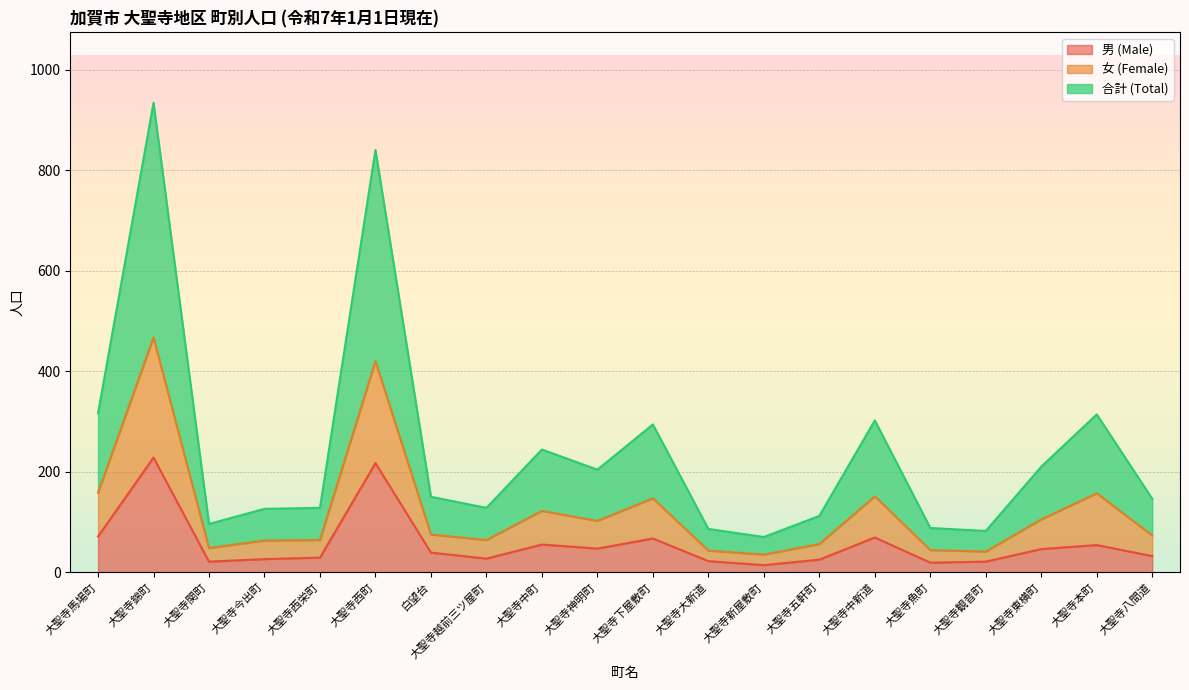

What is the label of the 5th point from the right?

大聖寺魚町